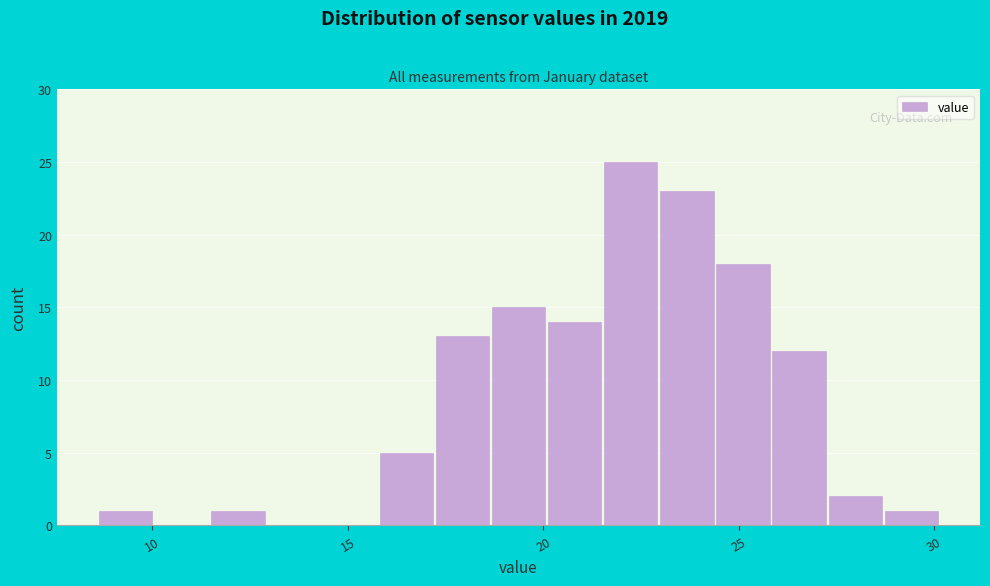

Read against the x-axis, roughly where is the centre of the tallest bar?

22.0